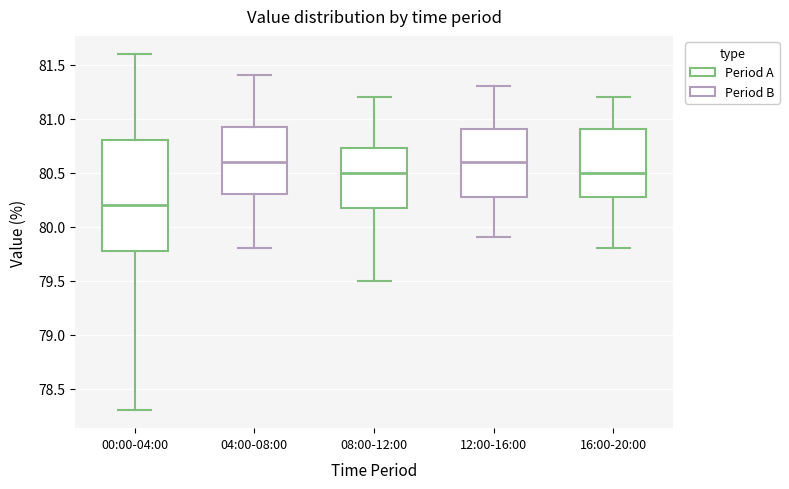

Where does the median line of the box for 16:00-20:00 sit on the y-axis? The values are not printed on the chart, so give them approximately, as read against the axis.

80.50